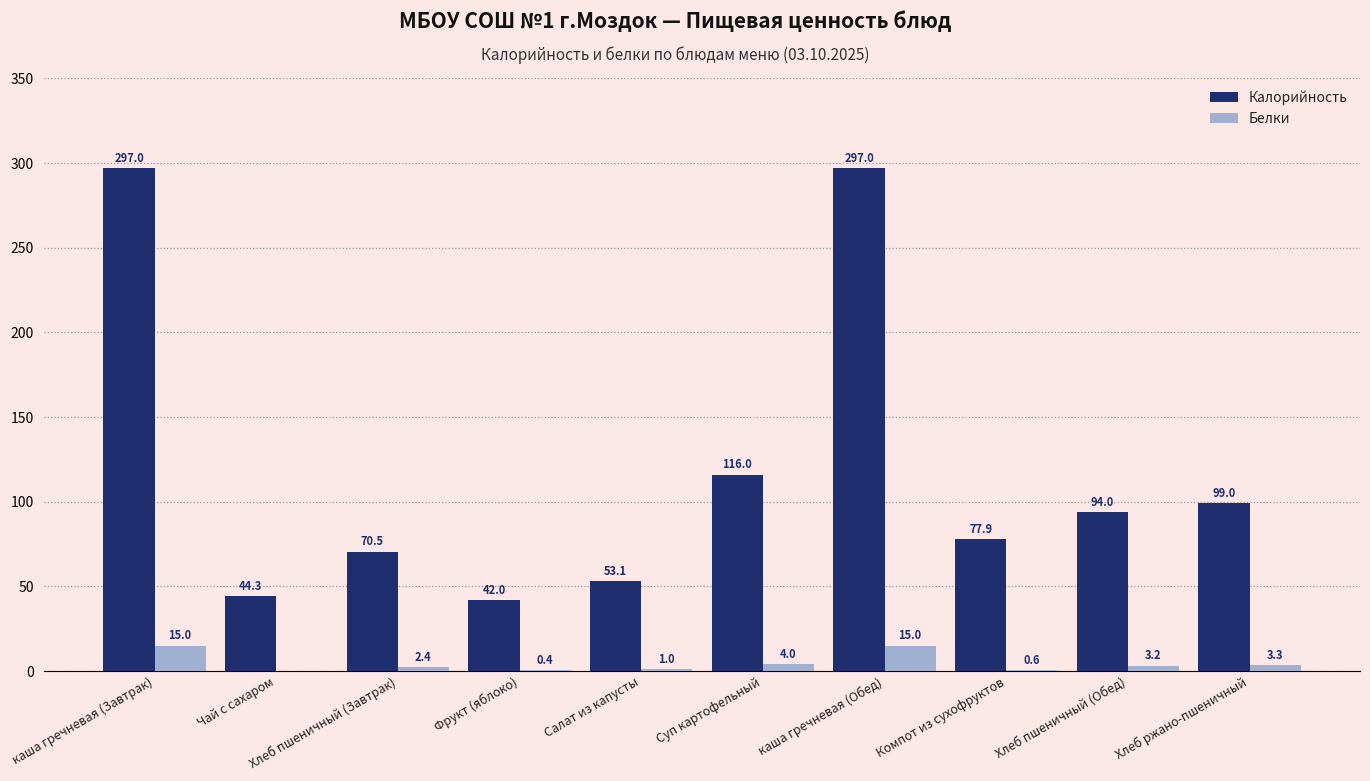

The Белки series shows 2.4 at Хлеб пшеничный (Завтрак). True or false?

True